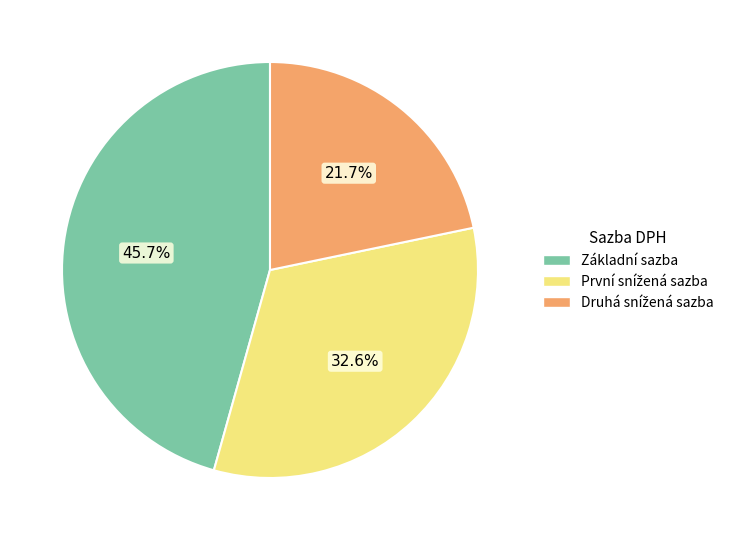

What is the largest slice in the pie chart?

Základní sazba